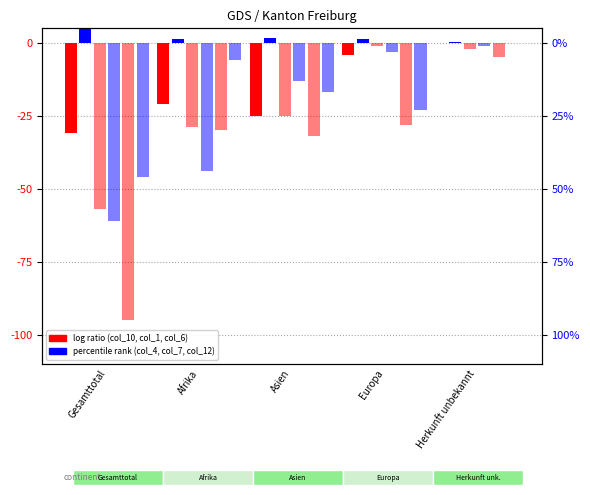

What is the highest value of the col_1 (Vorübergehend Total) series?

-1.0